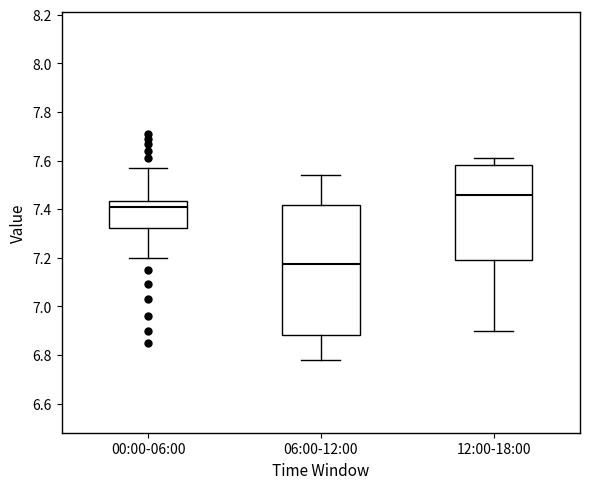

Reading left to right, read every box against the y-axis: the position of its median line, the range the box covers, and the ends of its whiskers. The values are not printed on the chart, so give them approximately, as read against the axis.

00:00-06:00: median 7.42, box 7.32 to 7.44, whiskers 7.20 to 7.58
06:00-12:00: median 7.18, box 6.88 to 7.42, whiskers 6.78 to 7.54
12:00-18:00: median 7.46, box 7.20 to 7.58, whiskers 6.90 to 7.62